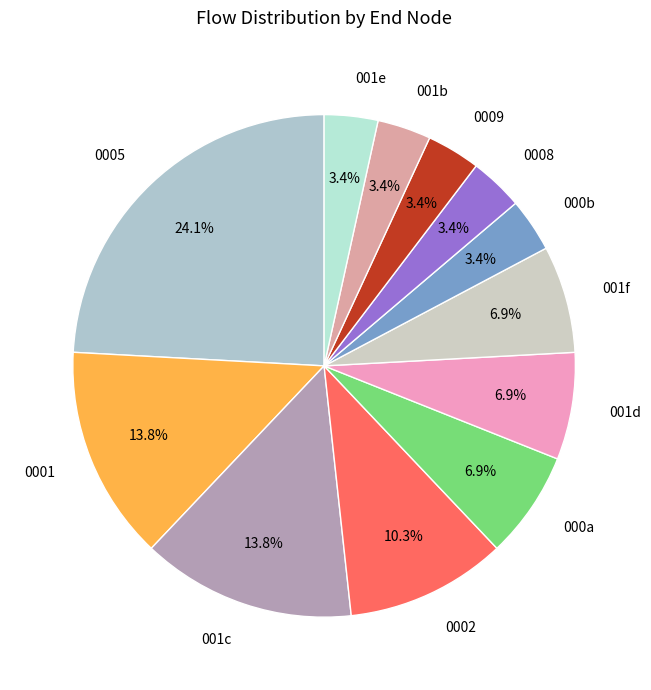

Does any single category account for the majority?

No